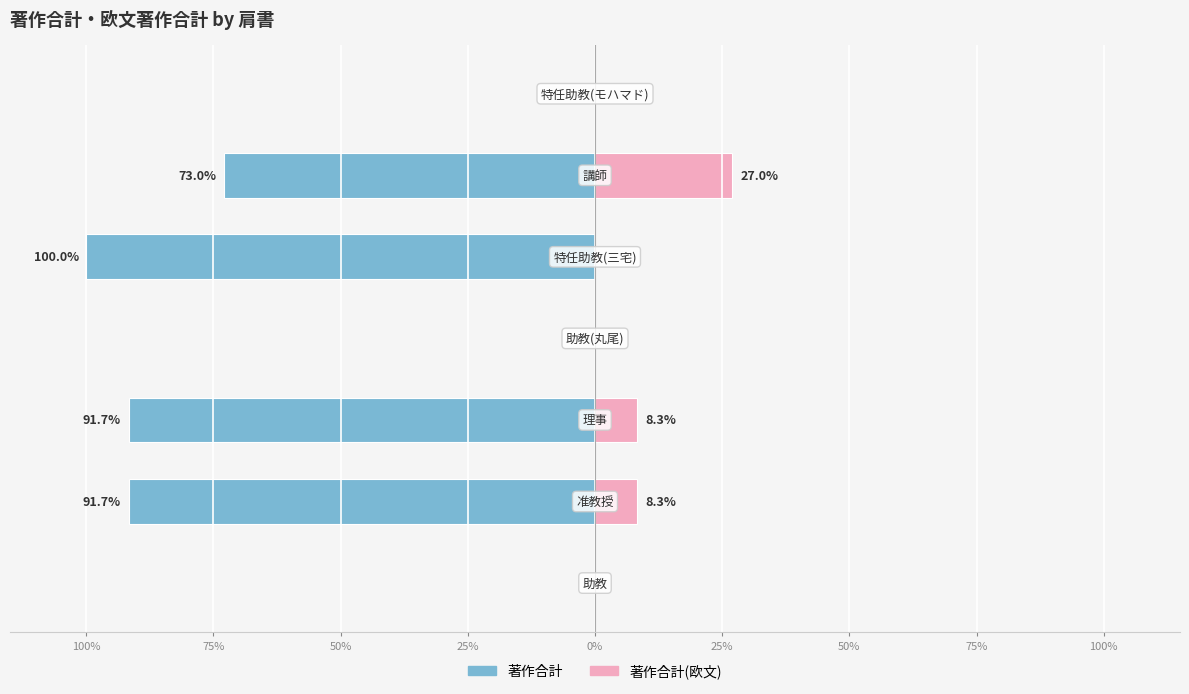

Is the value of 著作合計(欧文) at 75% greater than the value of 著作合計 at 75%?

Yes